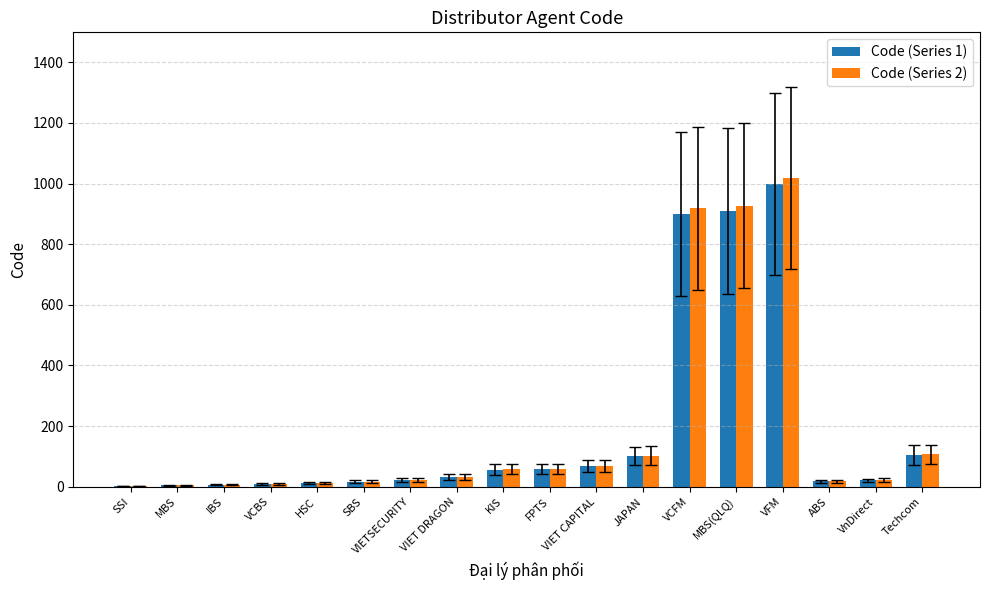

What is the sum of all Code (Series 2) values?

3410.9